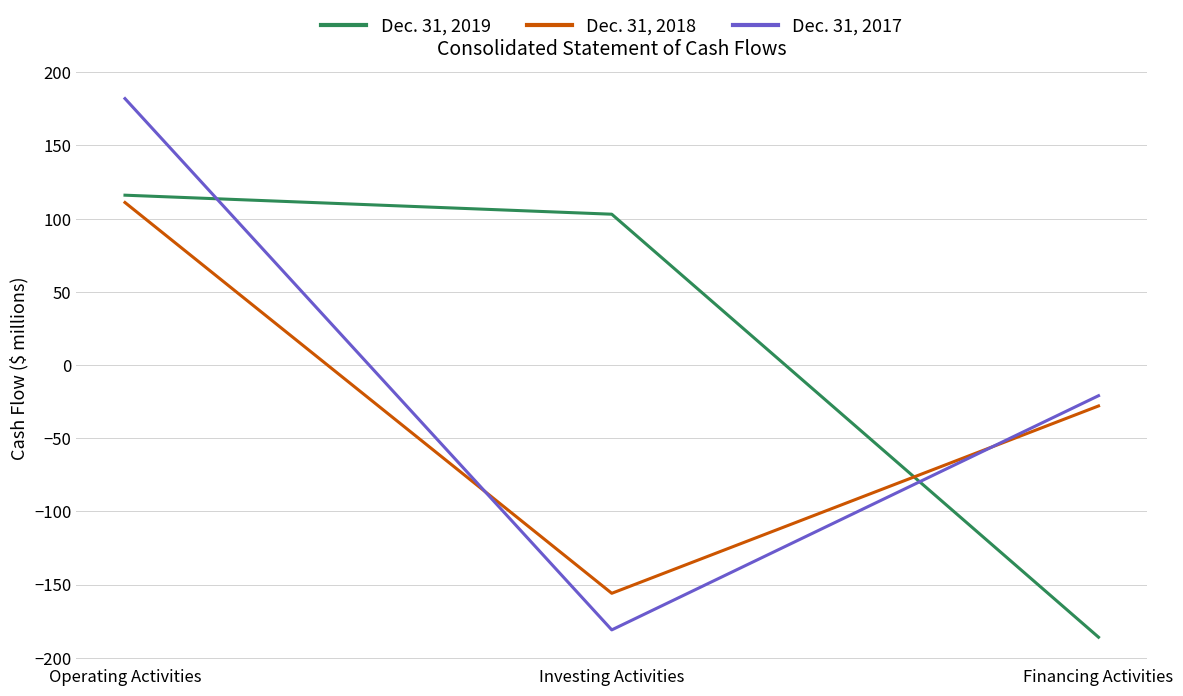

True or false: Dec. 31, 2018 has a value of 157 at Operating Activities.

False